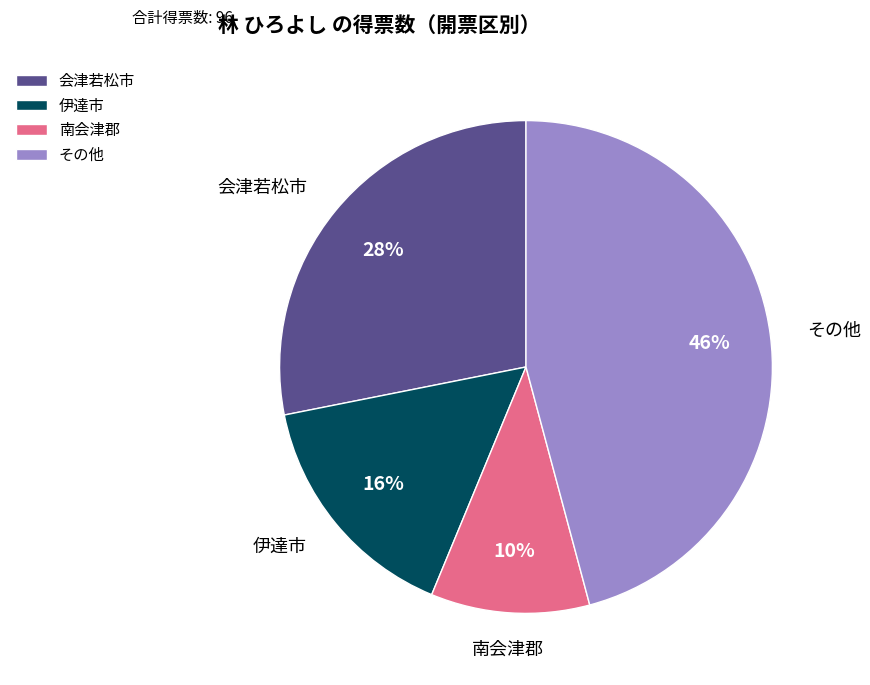

Which category has the smallest portion of the pie?

南会津郡